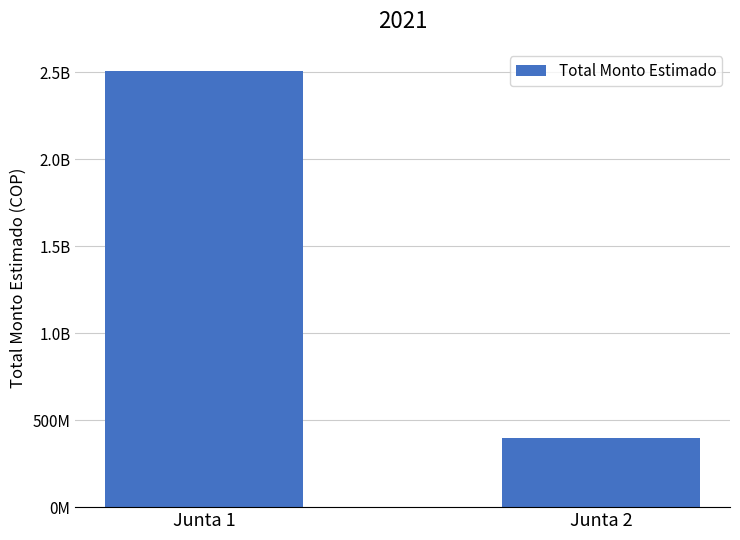

What is the value of the 2nd bar from the left?

395609500